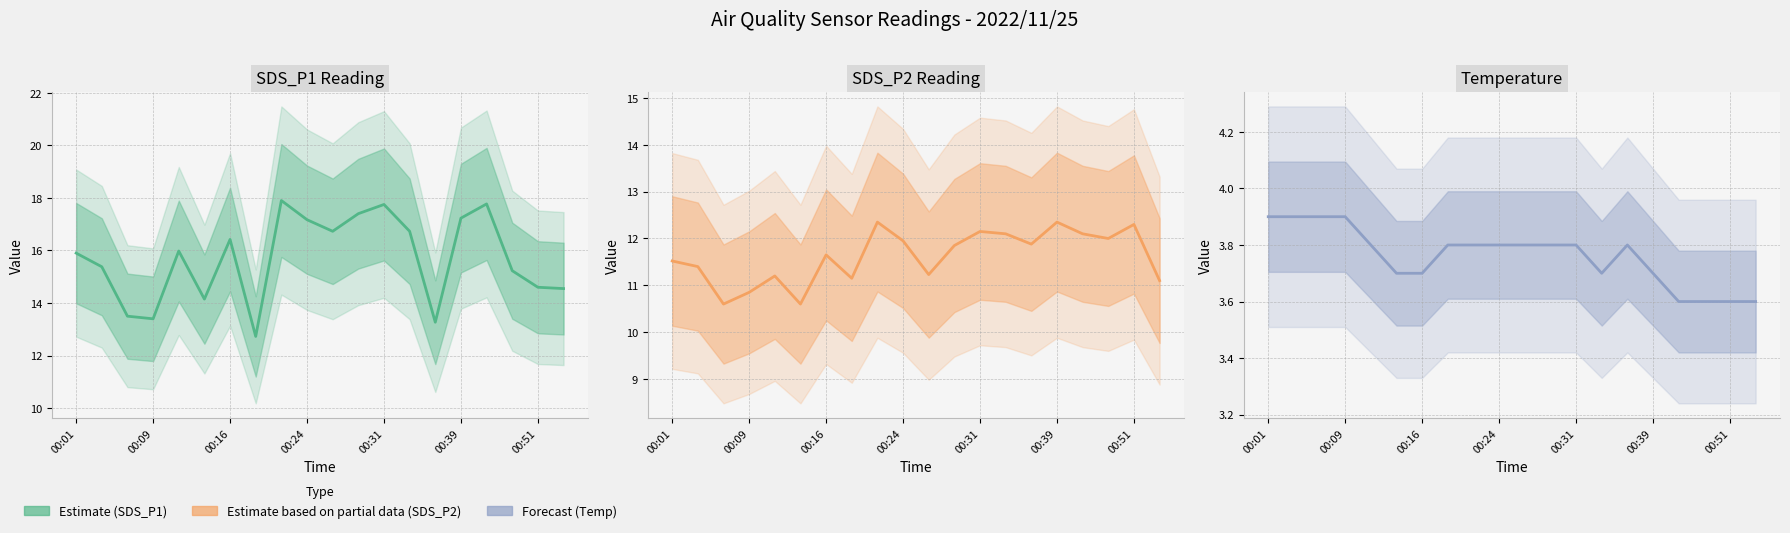

In Temperature, how many points are higher than both neighbors (excluding endpoints)?

1